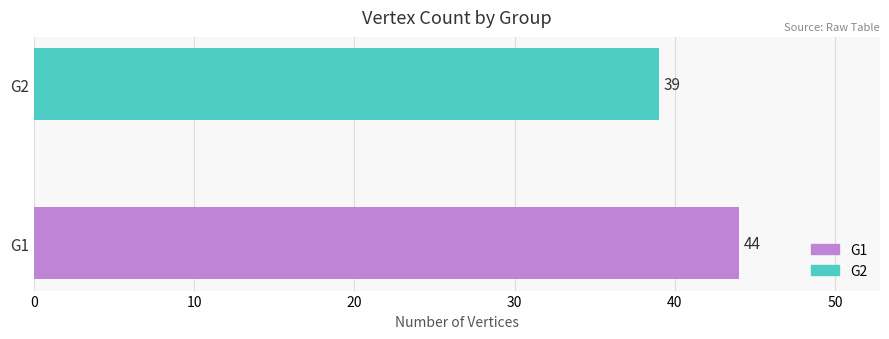

What is the change in value from G1 to G2?

-5